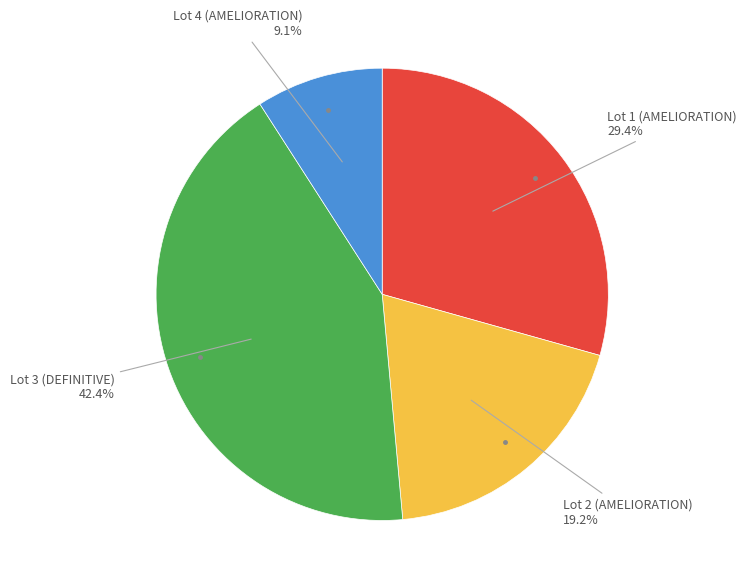

Is there any slice that represents more than half of the pie?

No